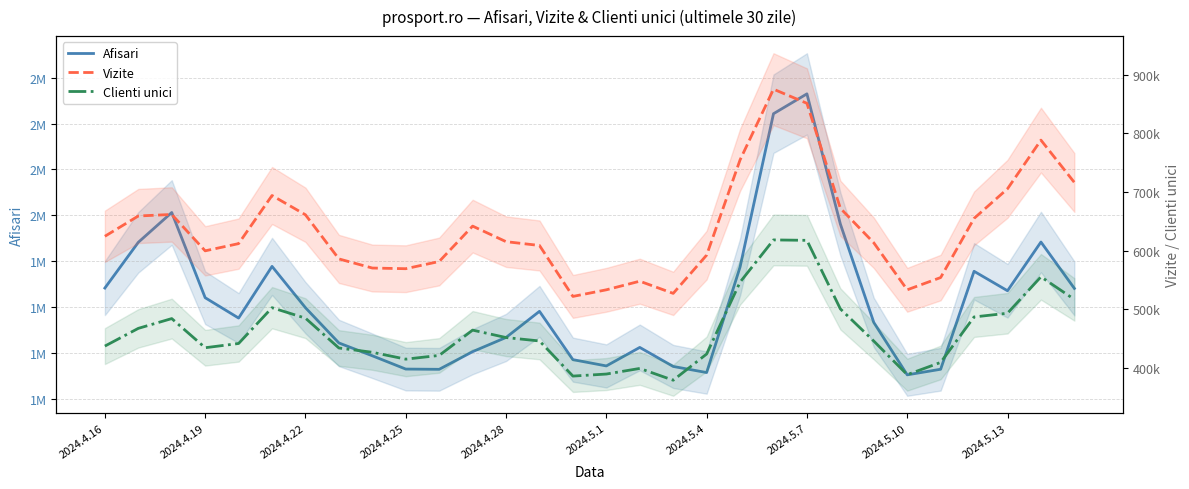

What is the greatest value displayed?

2529234